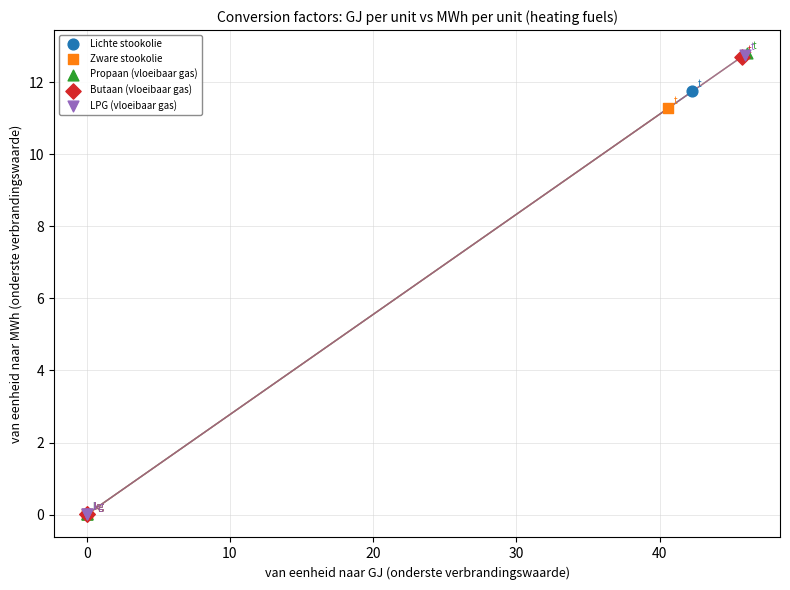

Which series has the largest Y range (max minus min)?

Propaan (vloeibaar gas)